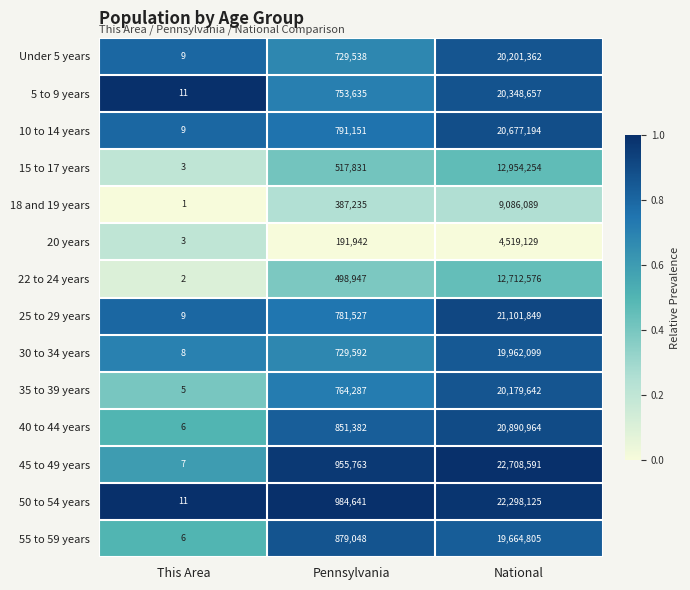

True or false: 40 to 44 years has a value of 6 at This Area.

True